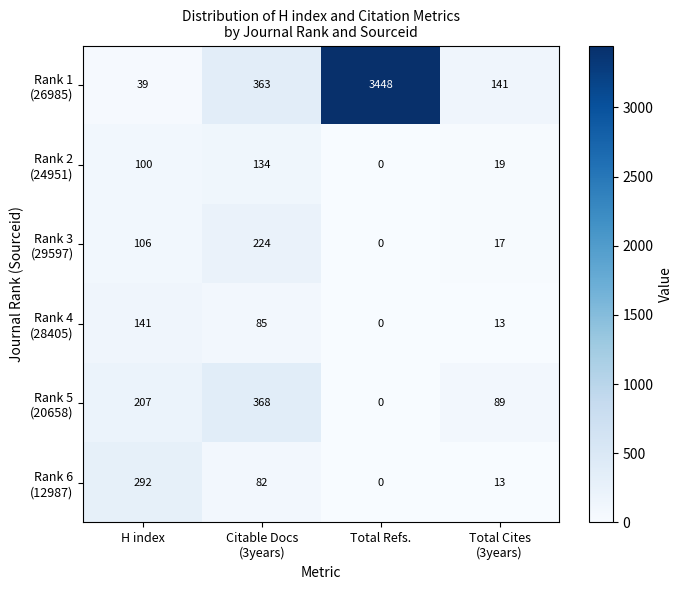

What is the greatest value displayed?

3448